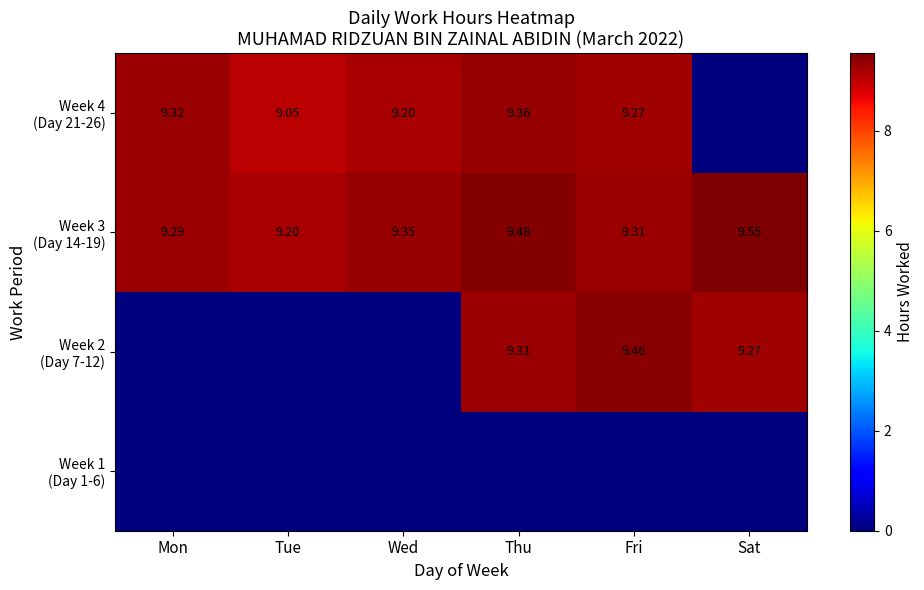

Is it true that Week 3 (Day 14-19) equals 9.3 at Wed?

True